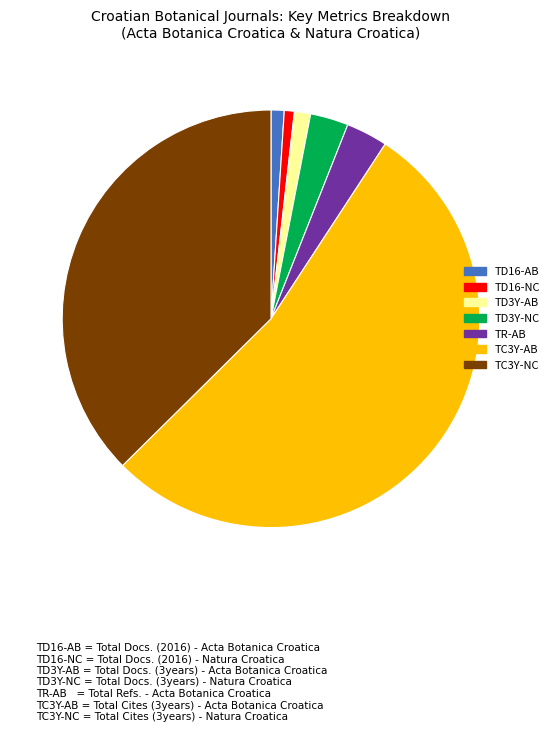

Is the sum of TD16-AB and TR-AB greater than half?

No